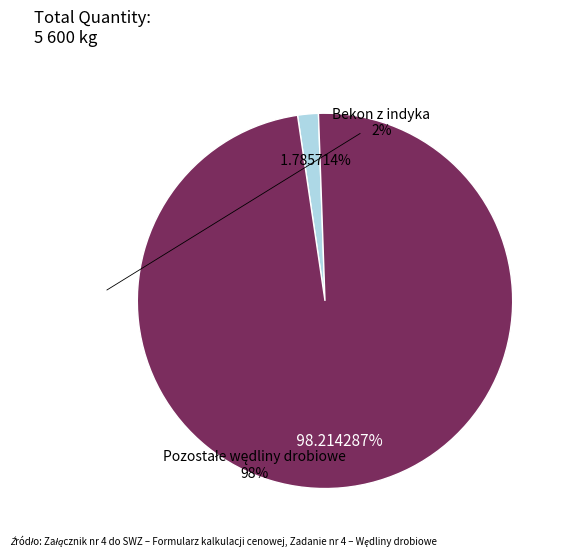

Does any single category account for the majority?

Yes